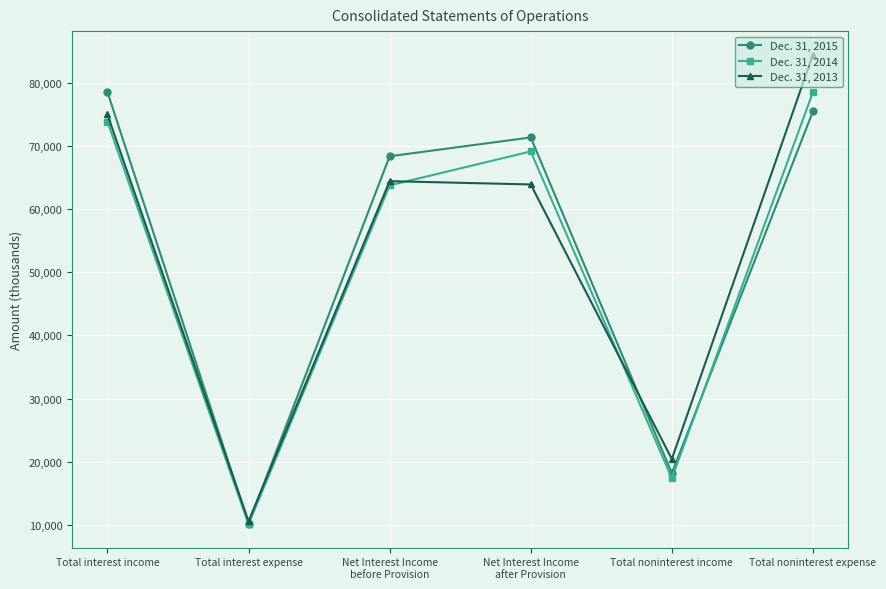

Rank the series at Total interest income from highest to lowest value.

Dec. 31, 2015, Dec. 31, 2013, Dec. 31, 2014